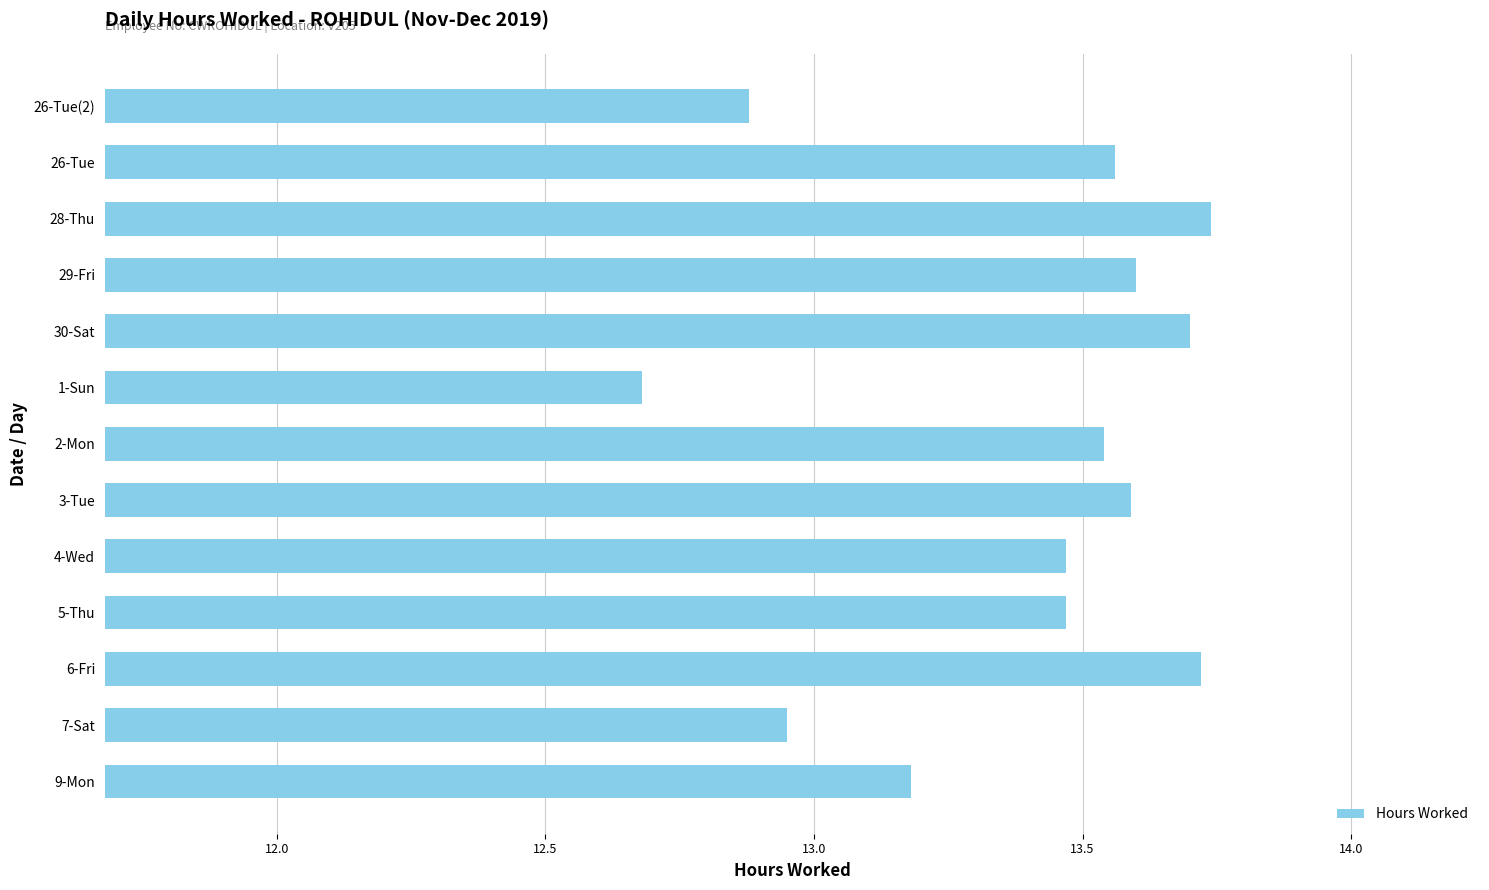

What is the label of the 1st bar from the top?

26-Tue(2)